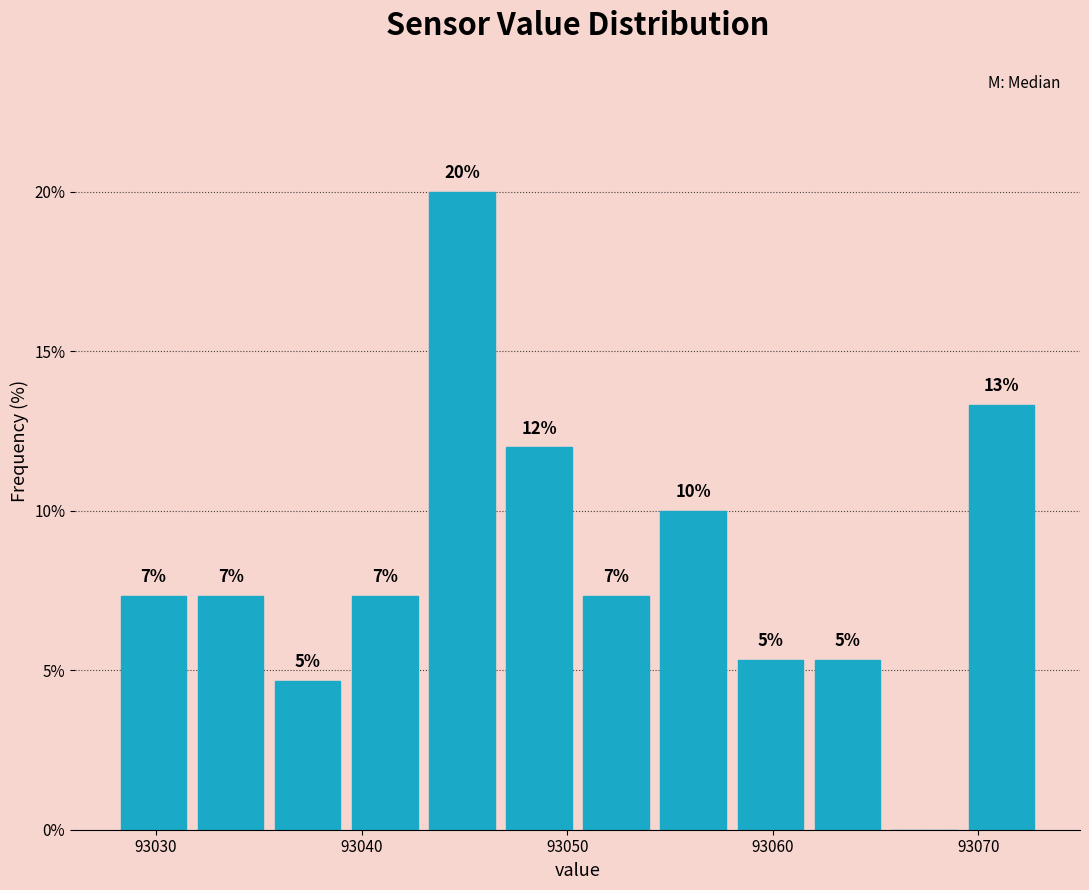

Read against the x-axis, roughly where is the centre of the tallest bar?

93045